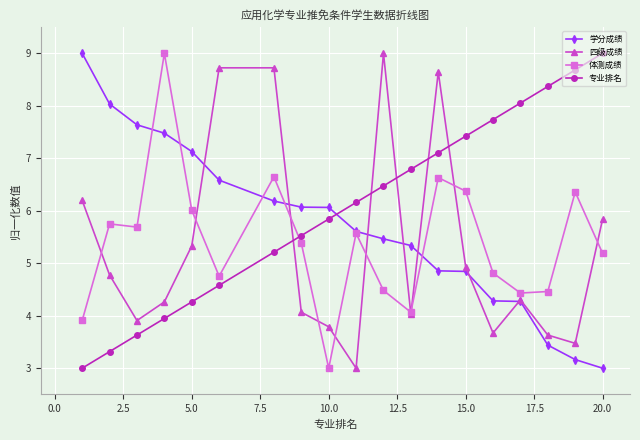

How many times do 专业排名 and 学分成绩 cross each other?

1